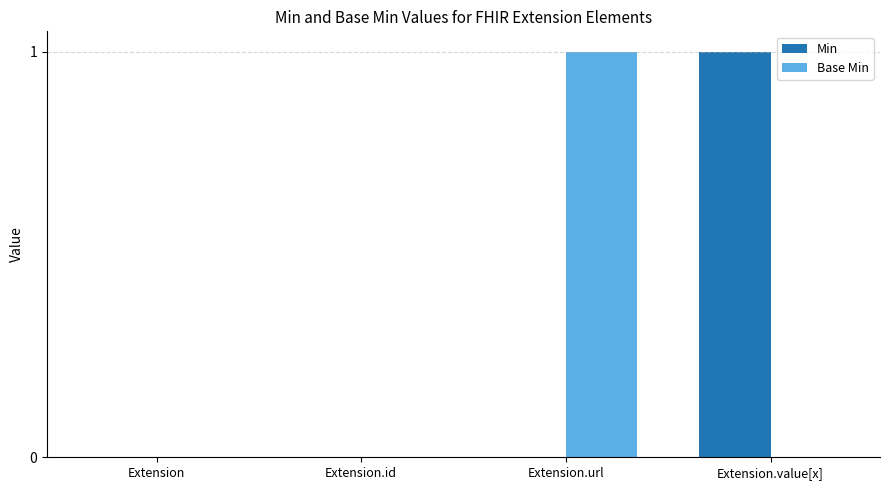

Reading right to left, transcribe all the data shown in this chart.

Min: 1	0	0	0
Base Min: 0	1	0	0